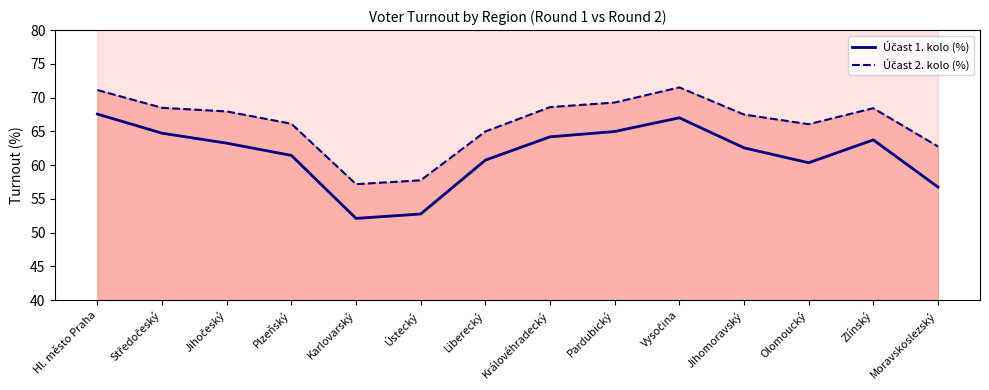

Where is the first local minimum for Účast 2. kolo (%)?

Karlovarský